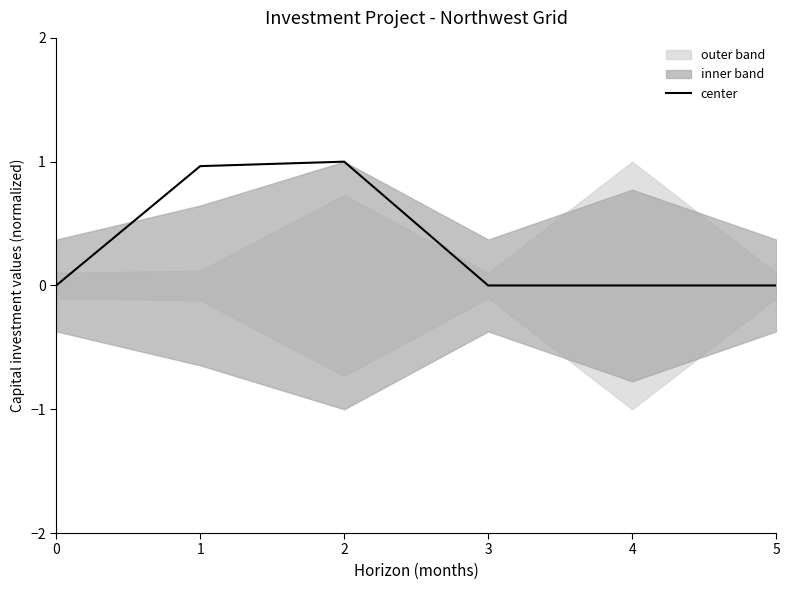

Reading left to right, transcribe all the data shown in this chart.

0=0.0	1=1.0	2=1.0	3=0.0	4=0.0	5=0.0